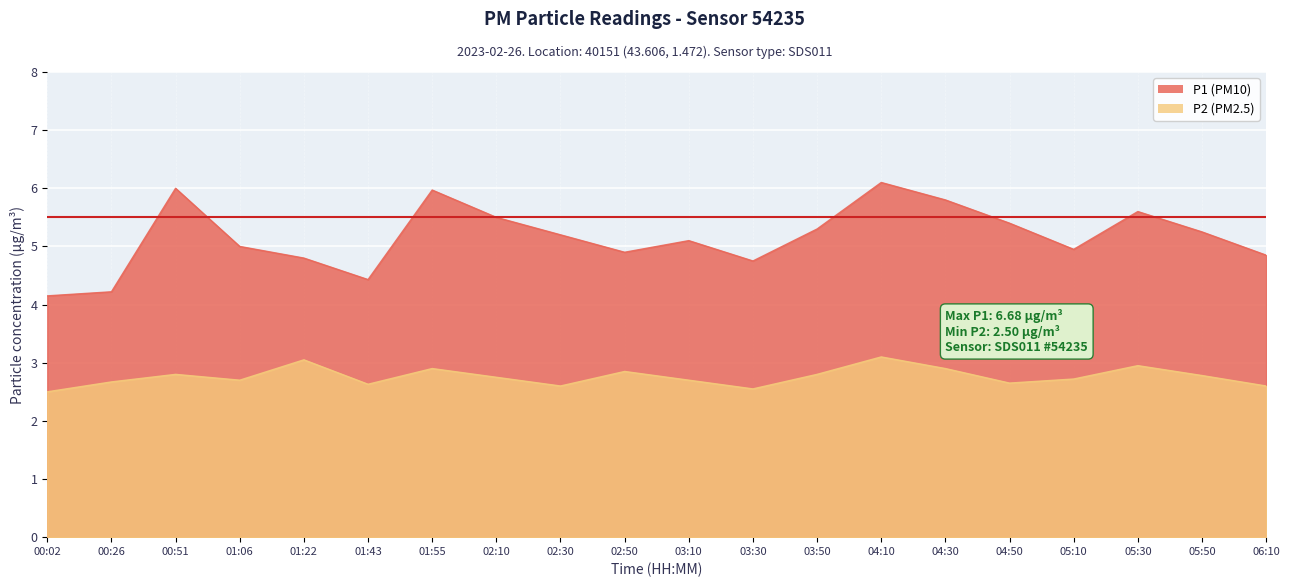

At which label is P2 closest to 2?

00:02